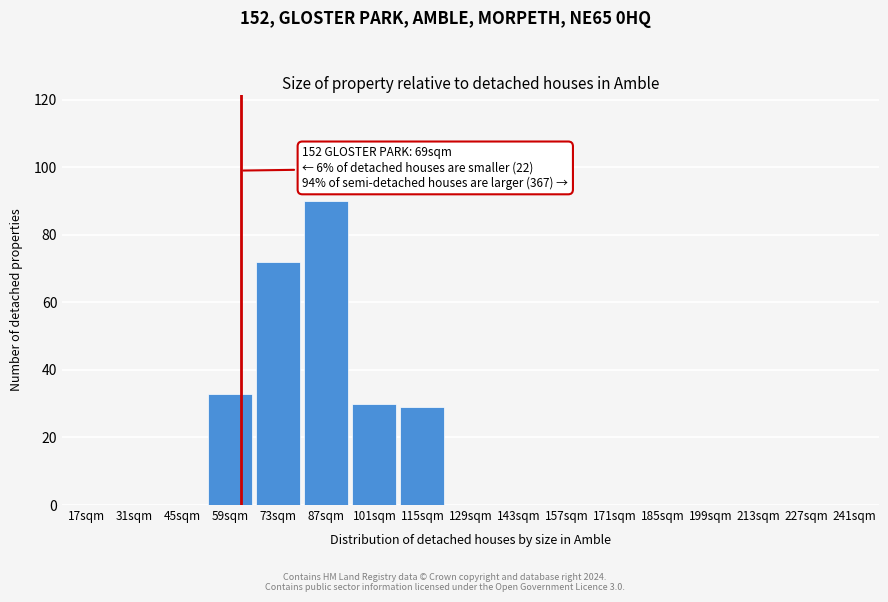

Reading left to right, extract all data points from this chart.

17sqm=0	31sqm=0	45sqm=0	59sqm=33	73sqm=72	87sqm=90	101sqm=30	115sqm=29	129sqm=0	143sqm=0	157sqm=0	171sqm=0	185sqm=0	199sqm=0	213sqm=0	227sqm=0	241sqm=0